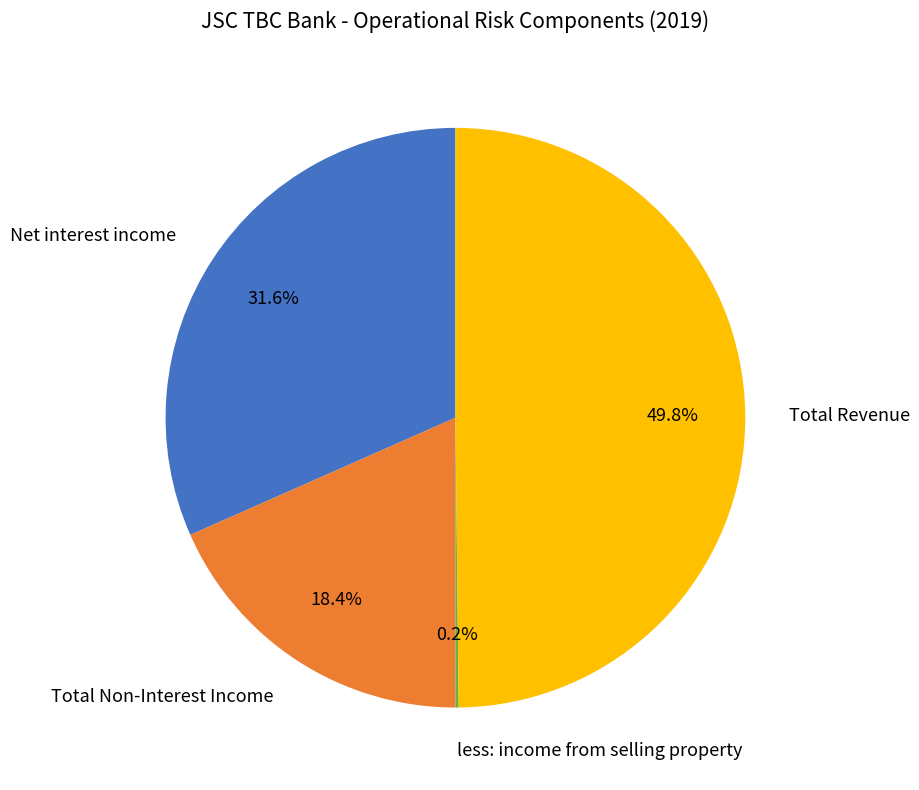

Which category has the biggest portion of the pie?

Total Revenue